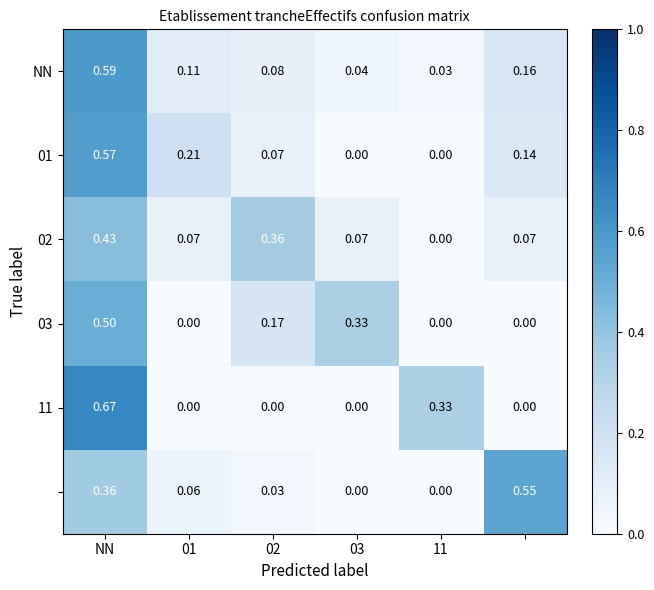

How many data points does each series have?

6